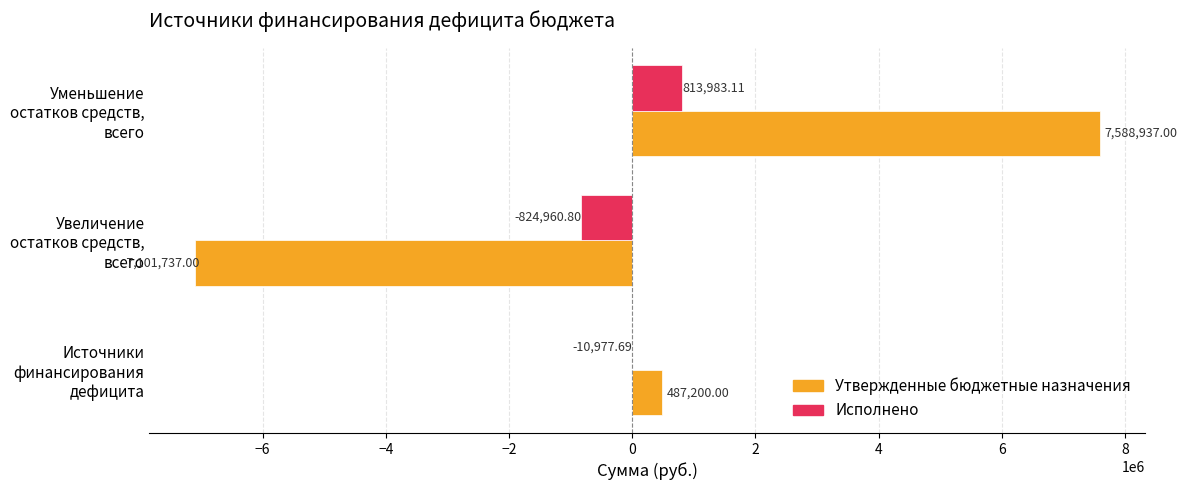

What is the sum of the Исполнено values at Источники финансирования дефицита and Увеличение остатков средств, всего?

-835938.5